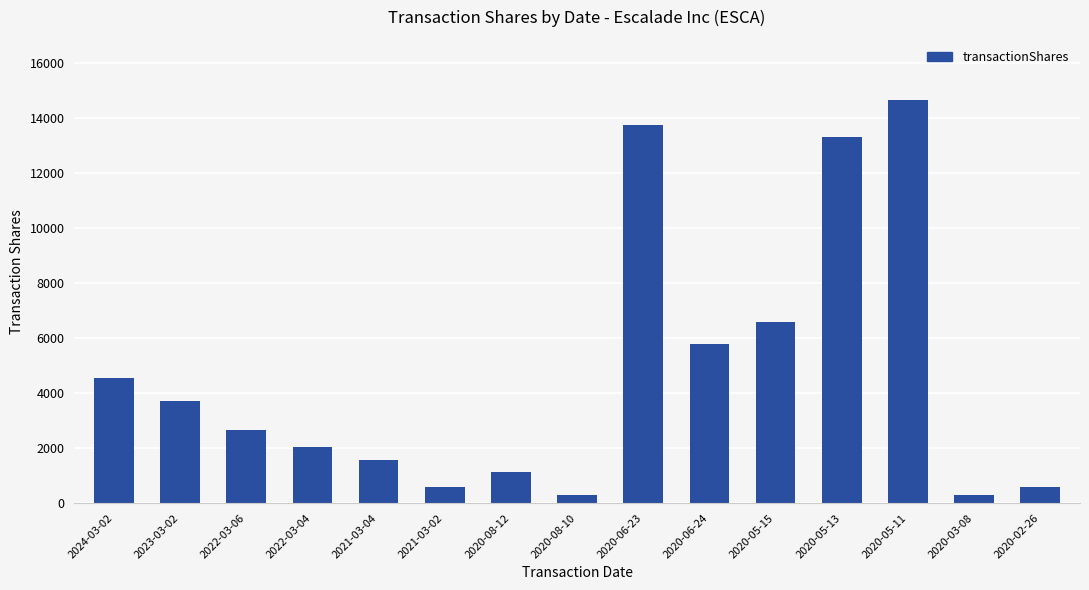

What is the value of the 8th bar from the left?

283